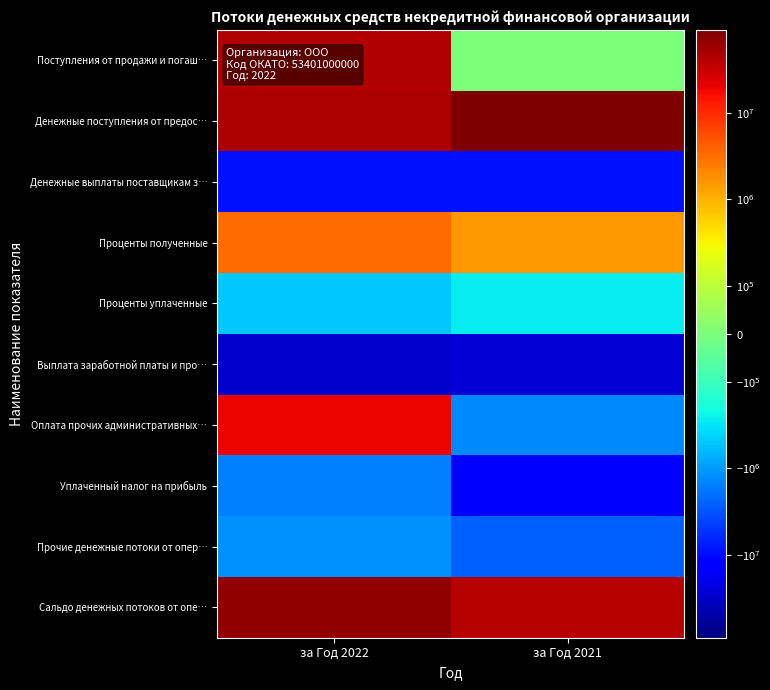

Which series has the largest total across all categories?

Денежные поступления от предос…